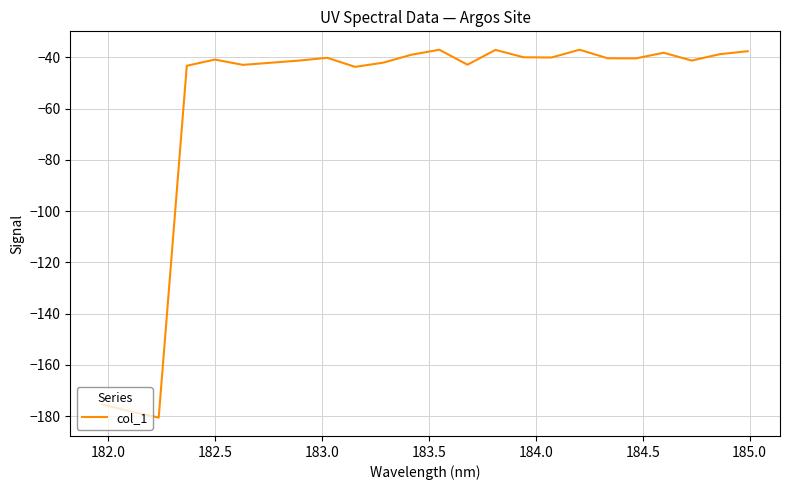

Does the chart have visible grid lines?

Yes